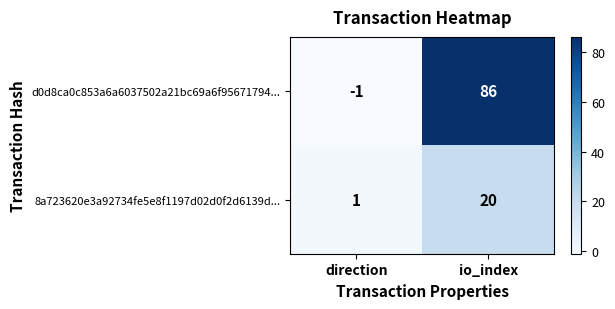

List the series in order of their peak value, lowest first.

8a723620e3a92734fe5e8f1197d02d0f2d6139d..., d0d8ca0c853a6a6037502a21bc69a6f95671794...